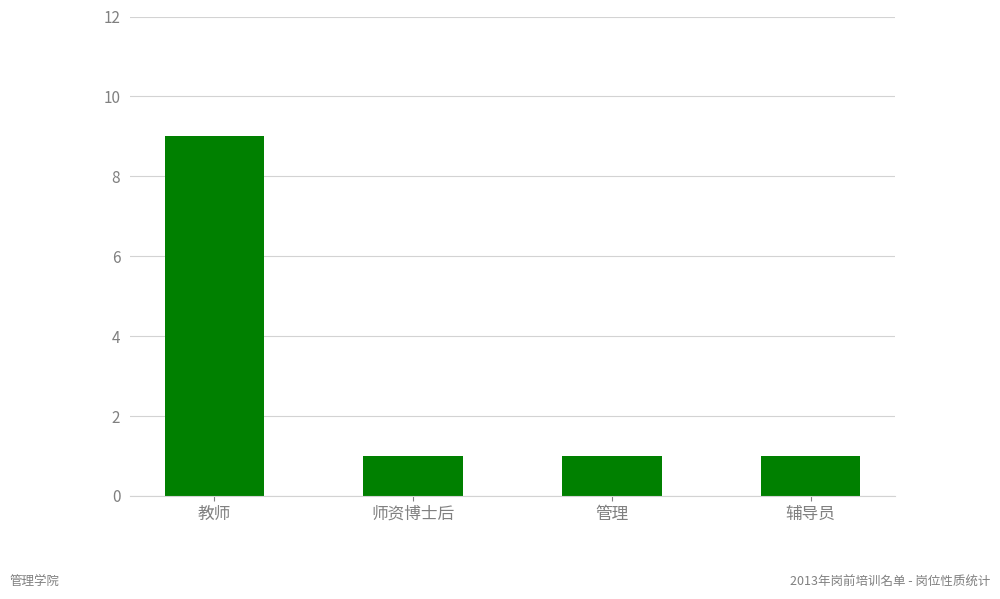

Are the bars horizontal?

No